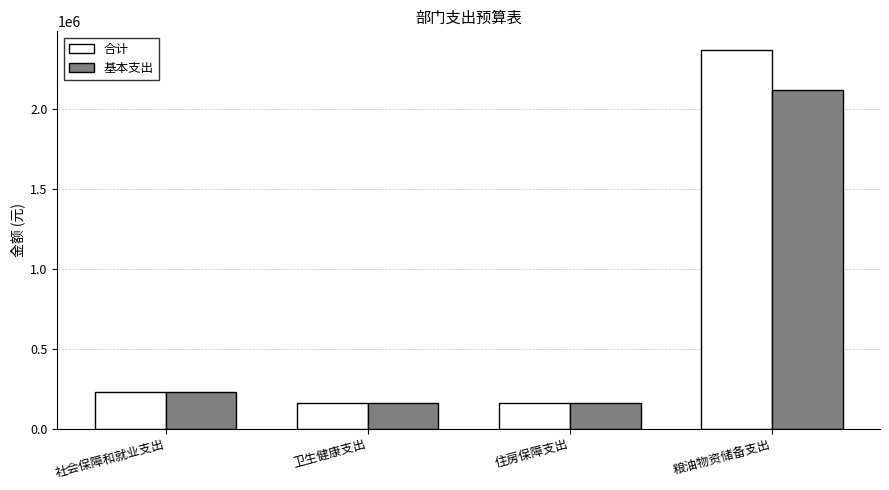

What is the average value of the 合计 series?

730425.5